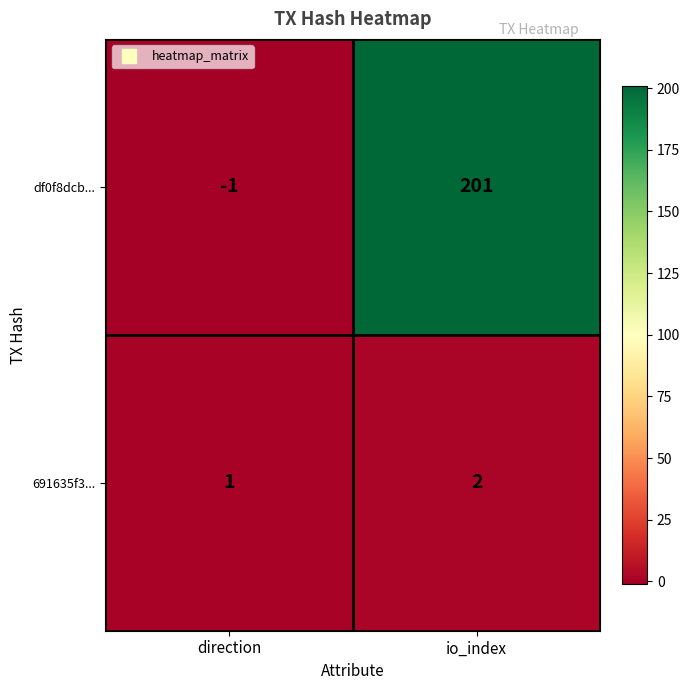

Reading right to left, transcribe all the data shown in this chart.

df0f8dcb...: io_index=201	direction=-1
691635f3...: io_index=2	direction=1